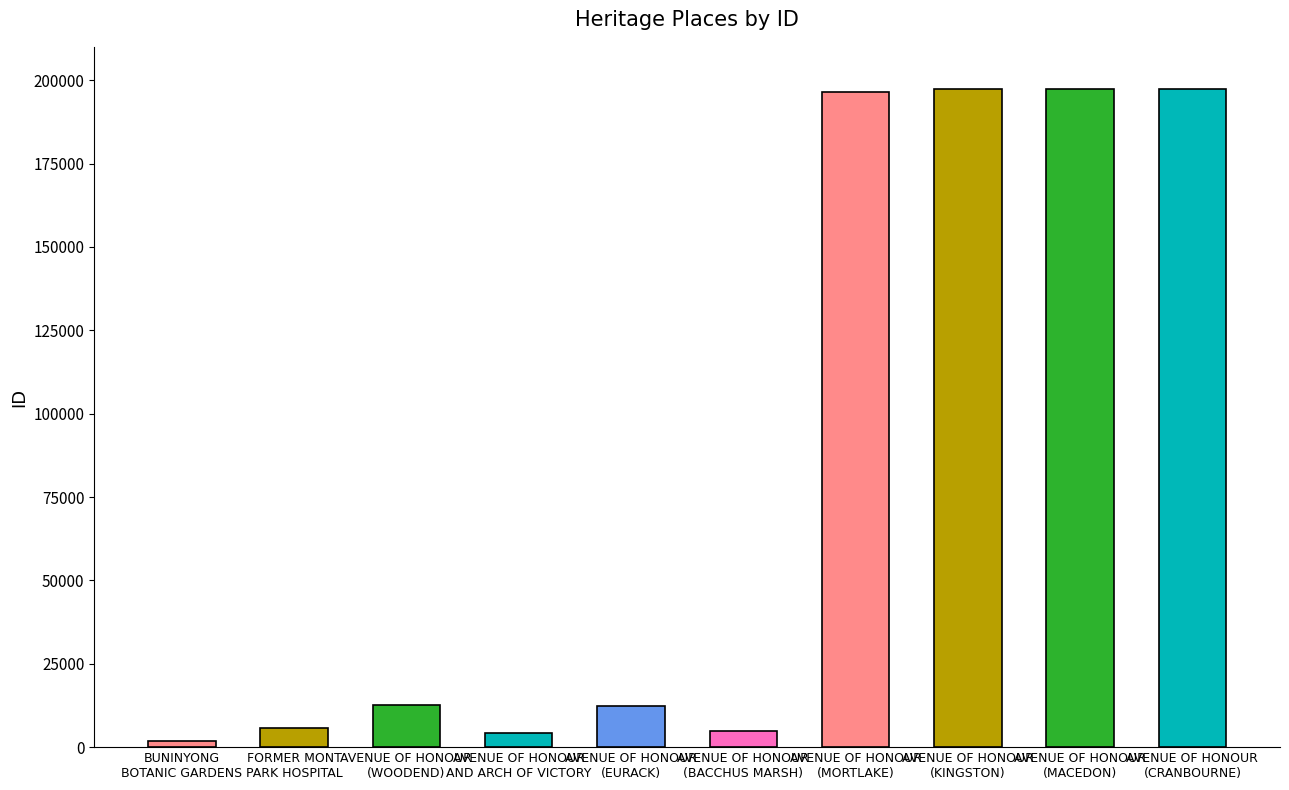

At which label is the value closest to 99574?

AVENUE OF HONOUR
(WOODEND)